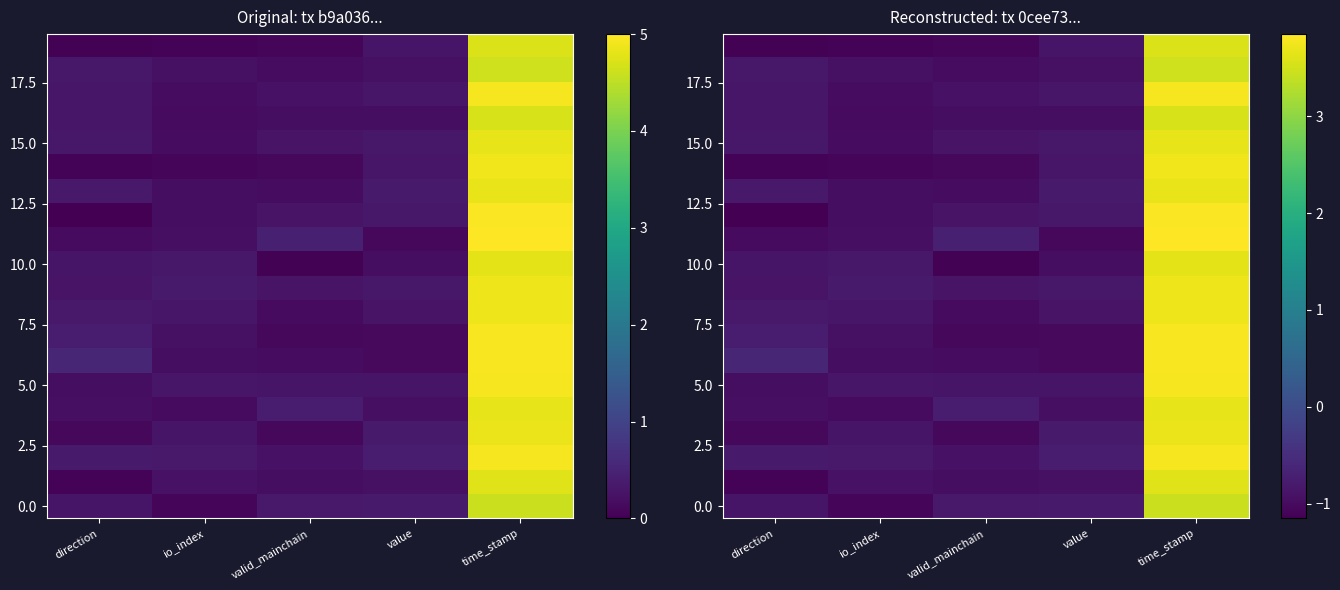

Between direction and io_index, which is larger?

direction